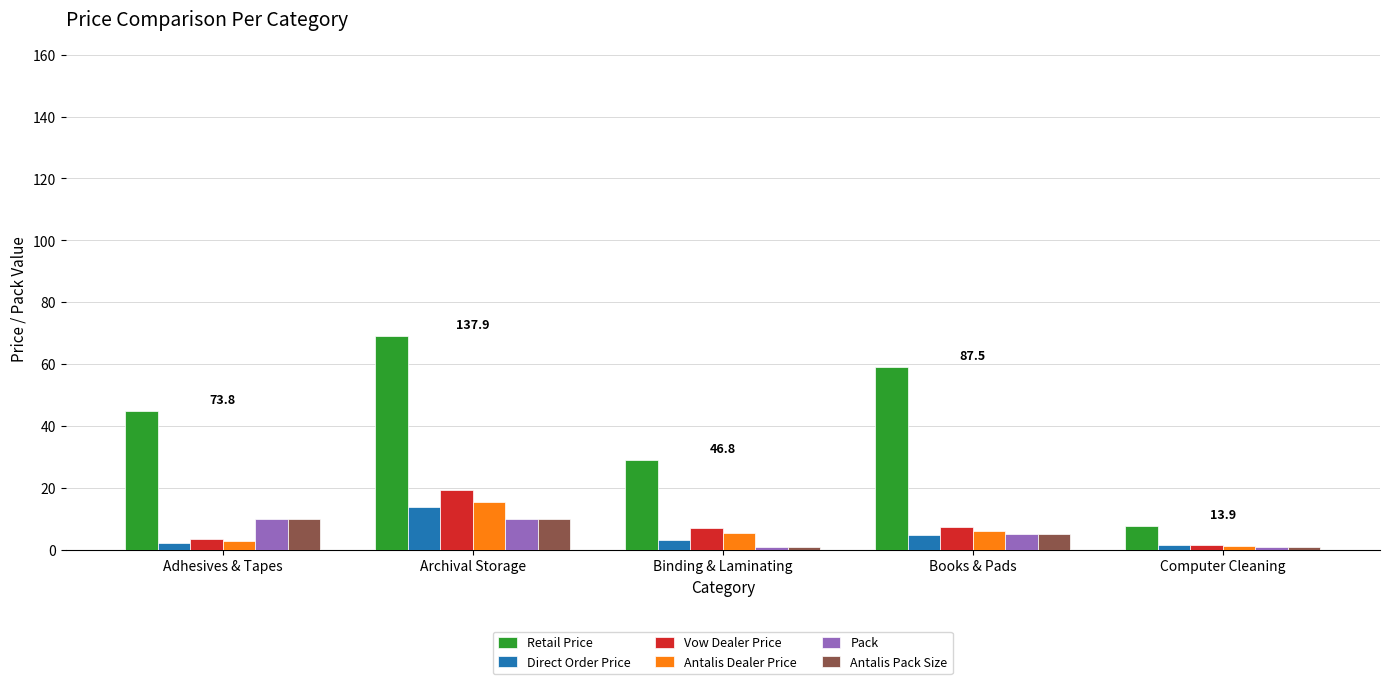

At how many categories does at least one series exceed 33?

3